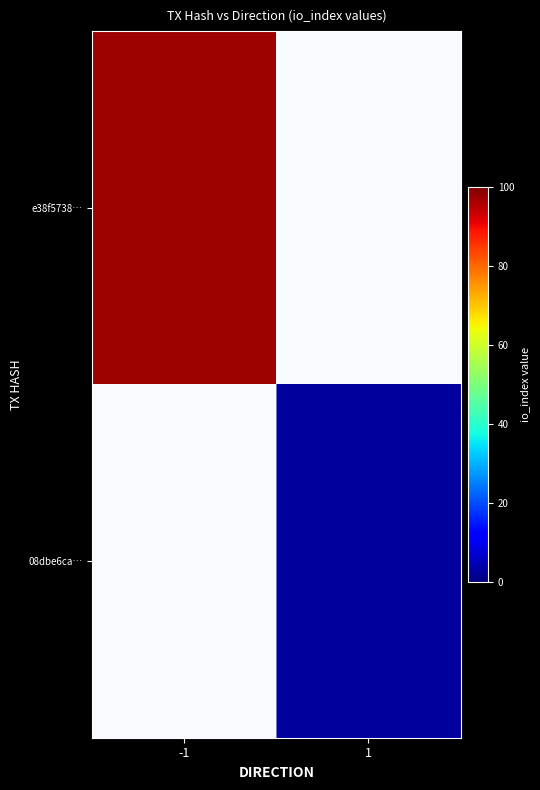

Count the number of categories in the chart.

2